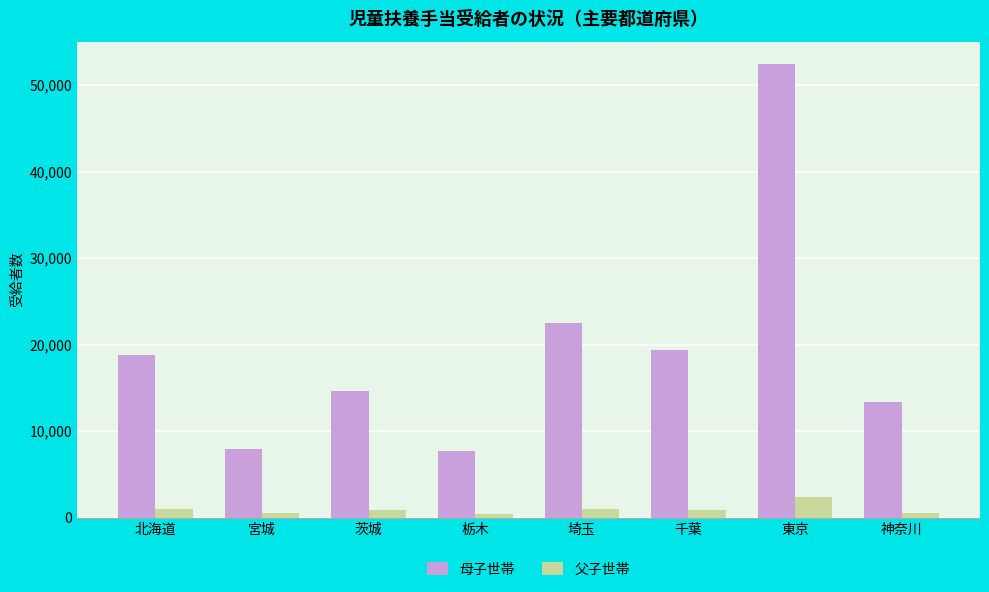

Which series has the widest spread of values?

母子世帯